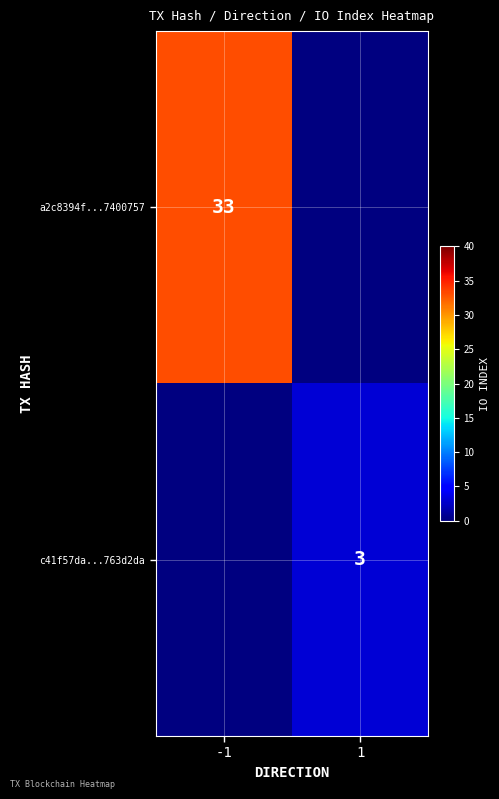

Is it true that a2c8394f...7400757 equals 33 at -1?

True